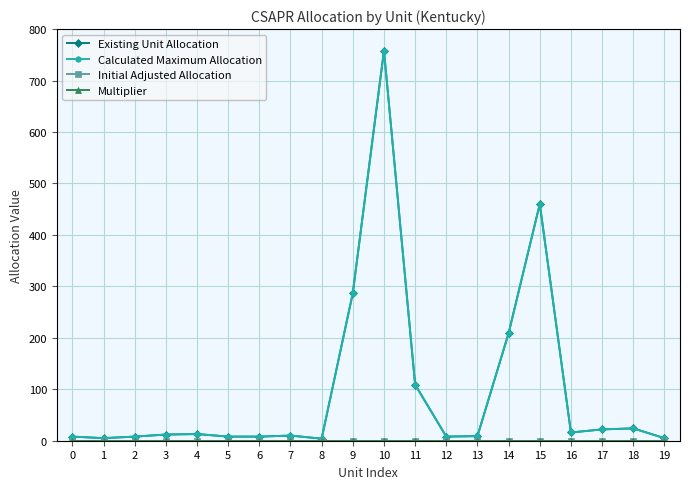

Is this an area chart (filled region under the line)?

No